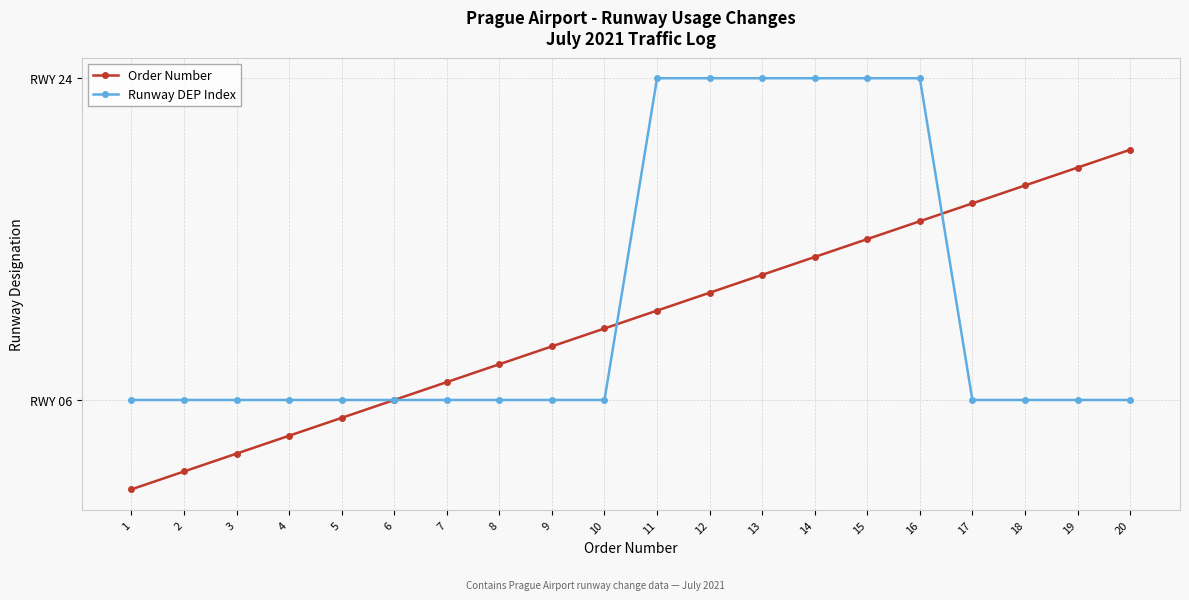

How many intersections are there between Runway DEP Index and Order Number?

2